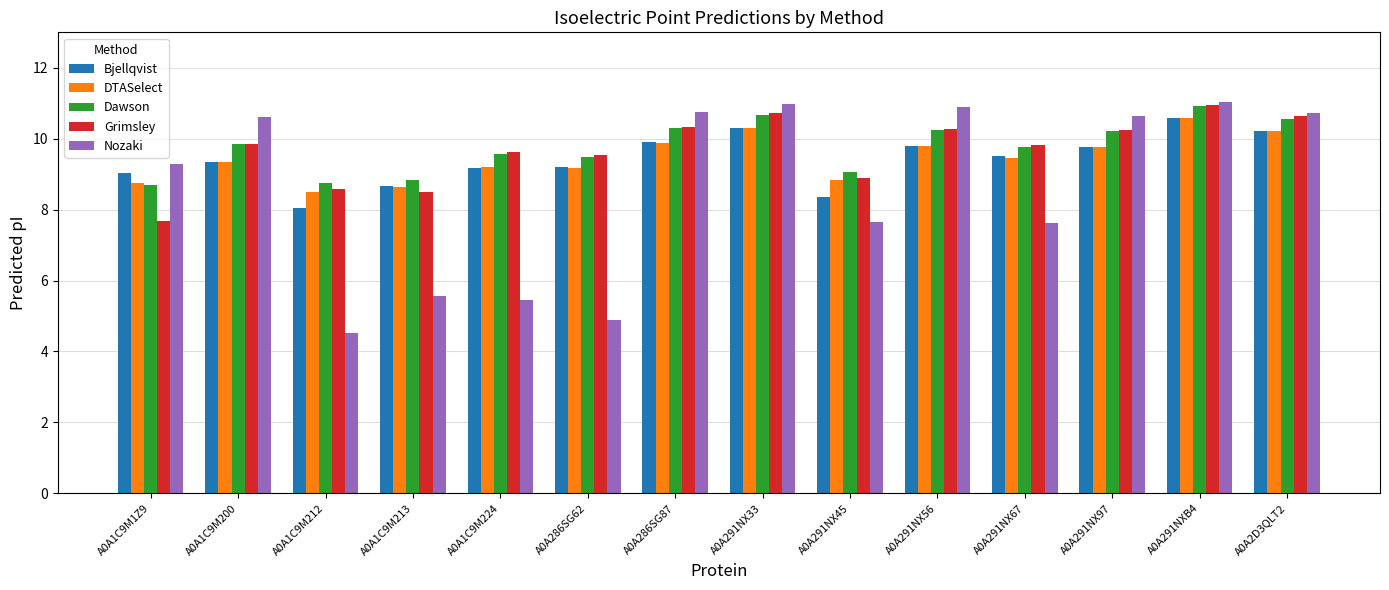

What is the minimum value for Bjellqvist?

8.0